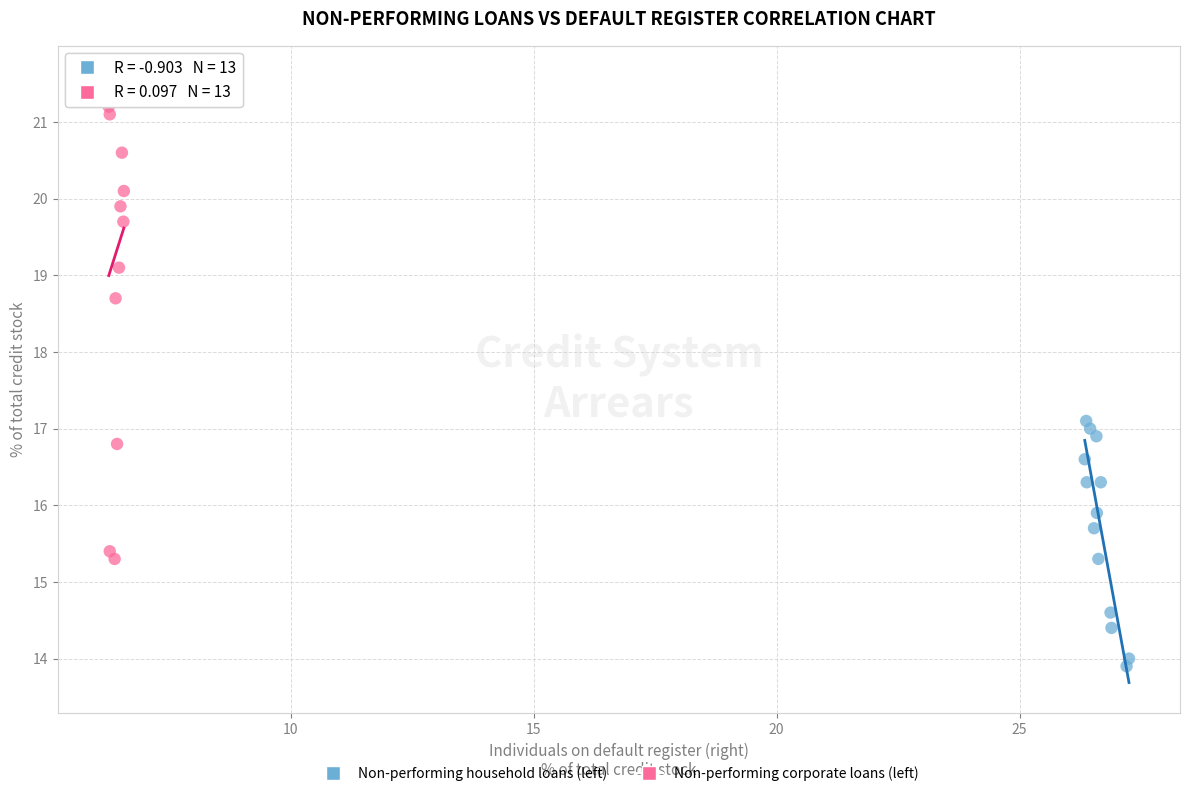

What are all the series names shown in the legend?

Non-performing household loans (left), Non-performing corporate loans (left)